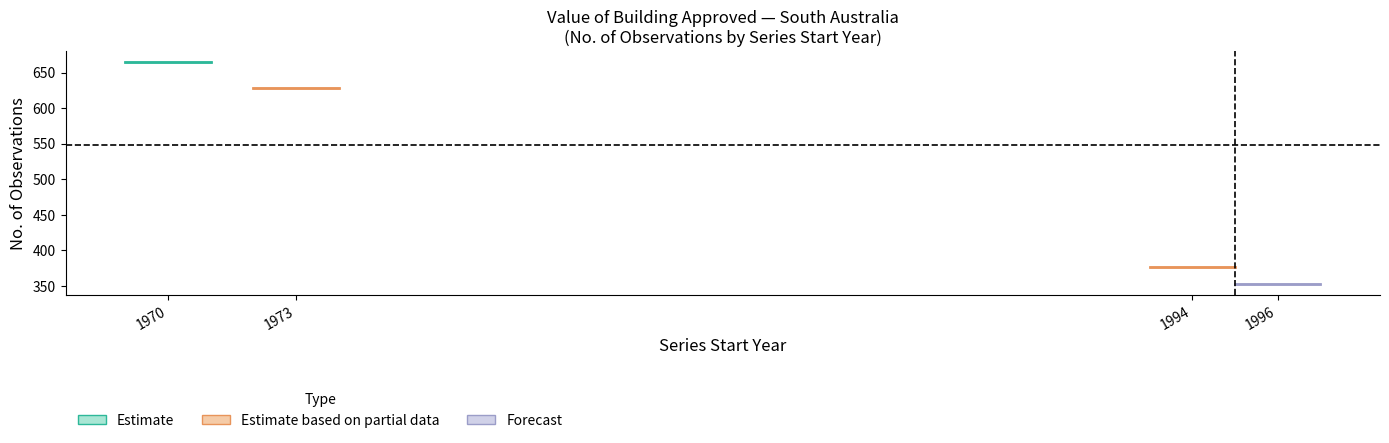

What is the greatest value displayed?

665